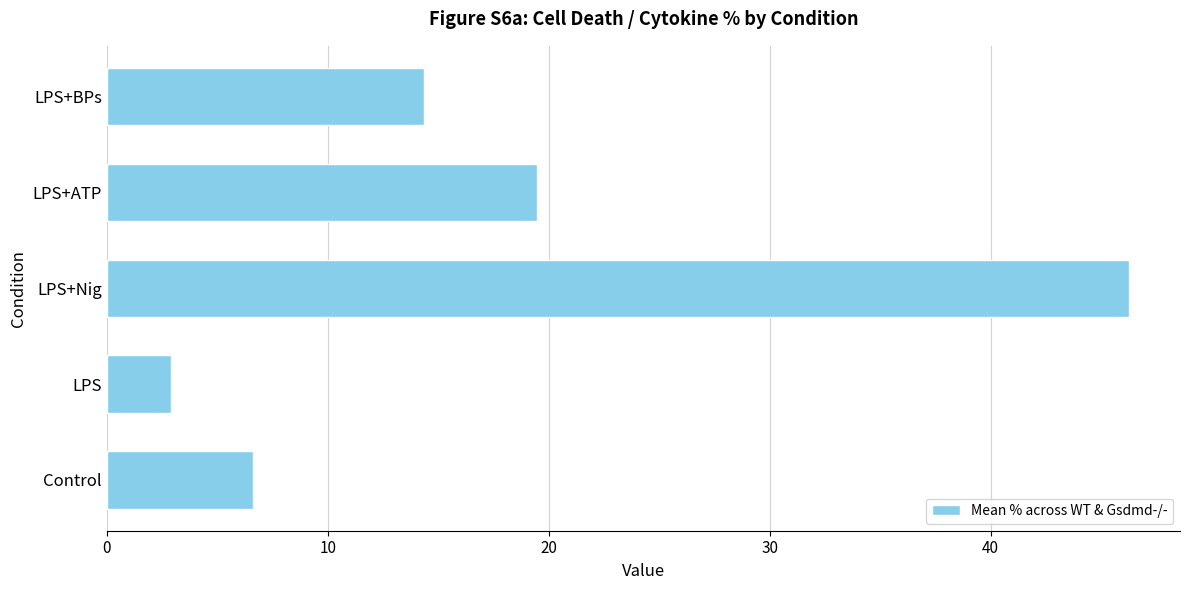

What is the difference between the values at LPS+Nig and LPS+ATP?

26.8